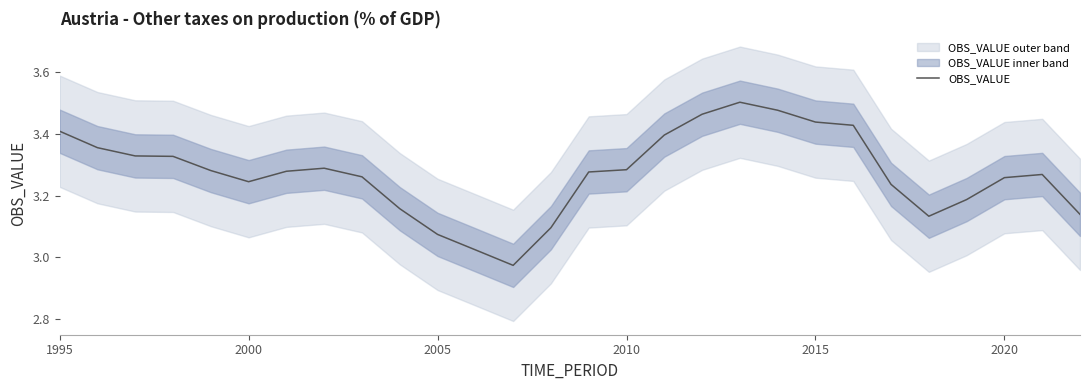

What is the difference between the maximum and minimum values?

0.5